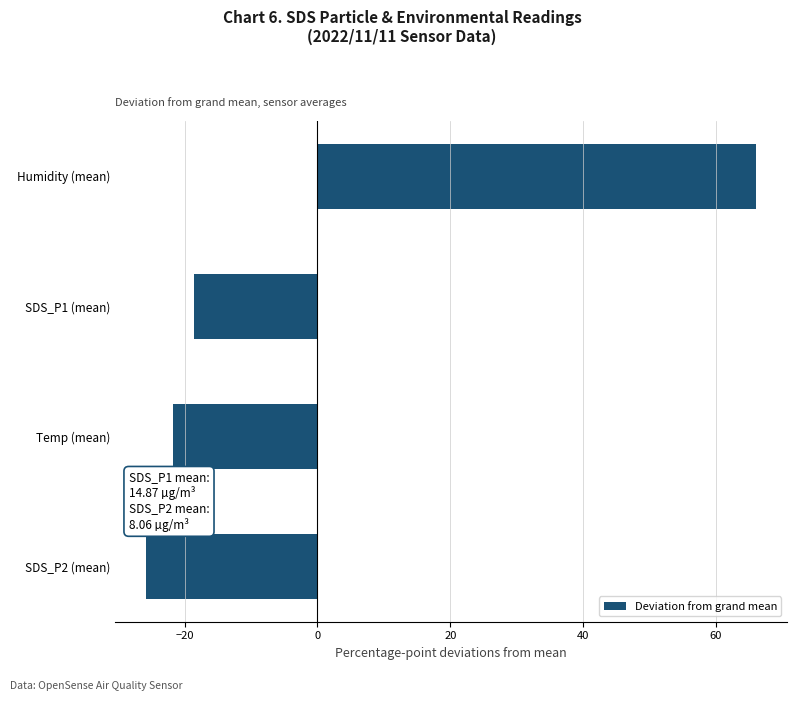

What is the greatest value displayed?

66.1